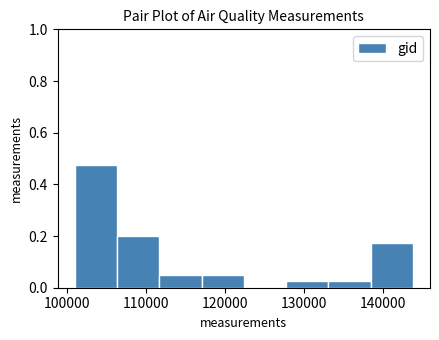

Reading left to right, list every bar in this chart as the range it spans on the x-axis followed by its height. Neither the bar edges nor the heights are printed on the chart, so give them approximately, as read against the axes.

101000 to 106000: 0.48
106000 to 112000: 0.20
112000 to 117000: 0.06
117000 to 122000: 0.06
122000 to 128000: 0
128000 to 133000: 0.02
133000 to 138000: 0.02
138000 to 144000: 0.18